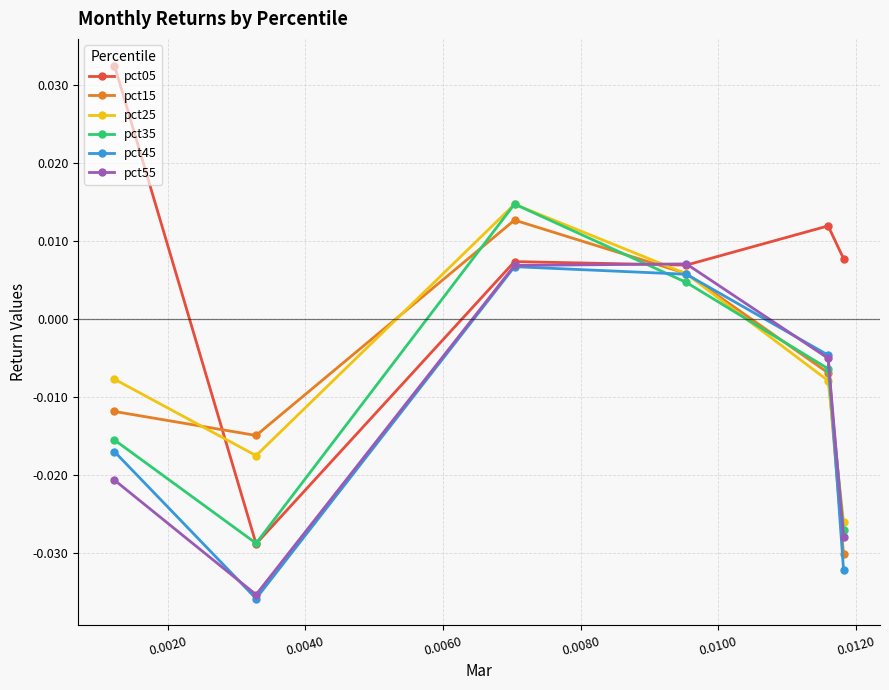

How many pct05 values are between 0 and 1?

5